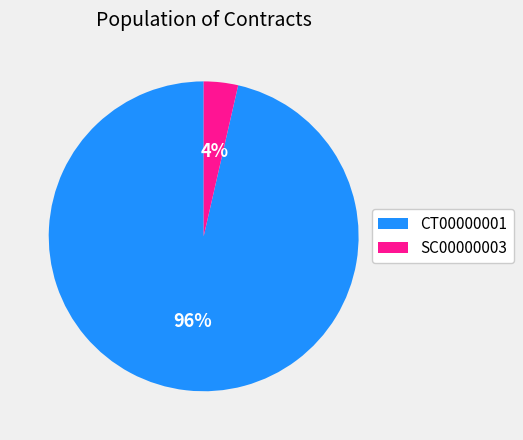

Is the sum of SC00000003 and CT00000001 greater than half?

Yes